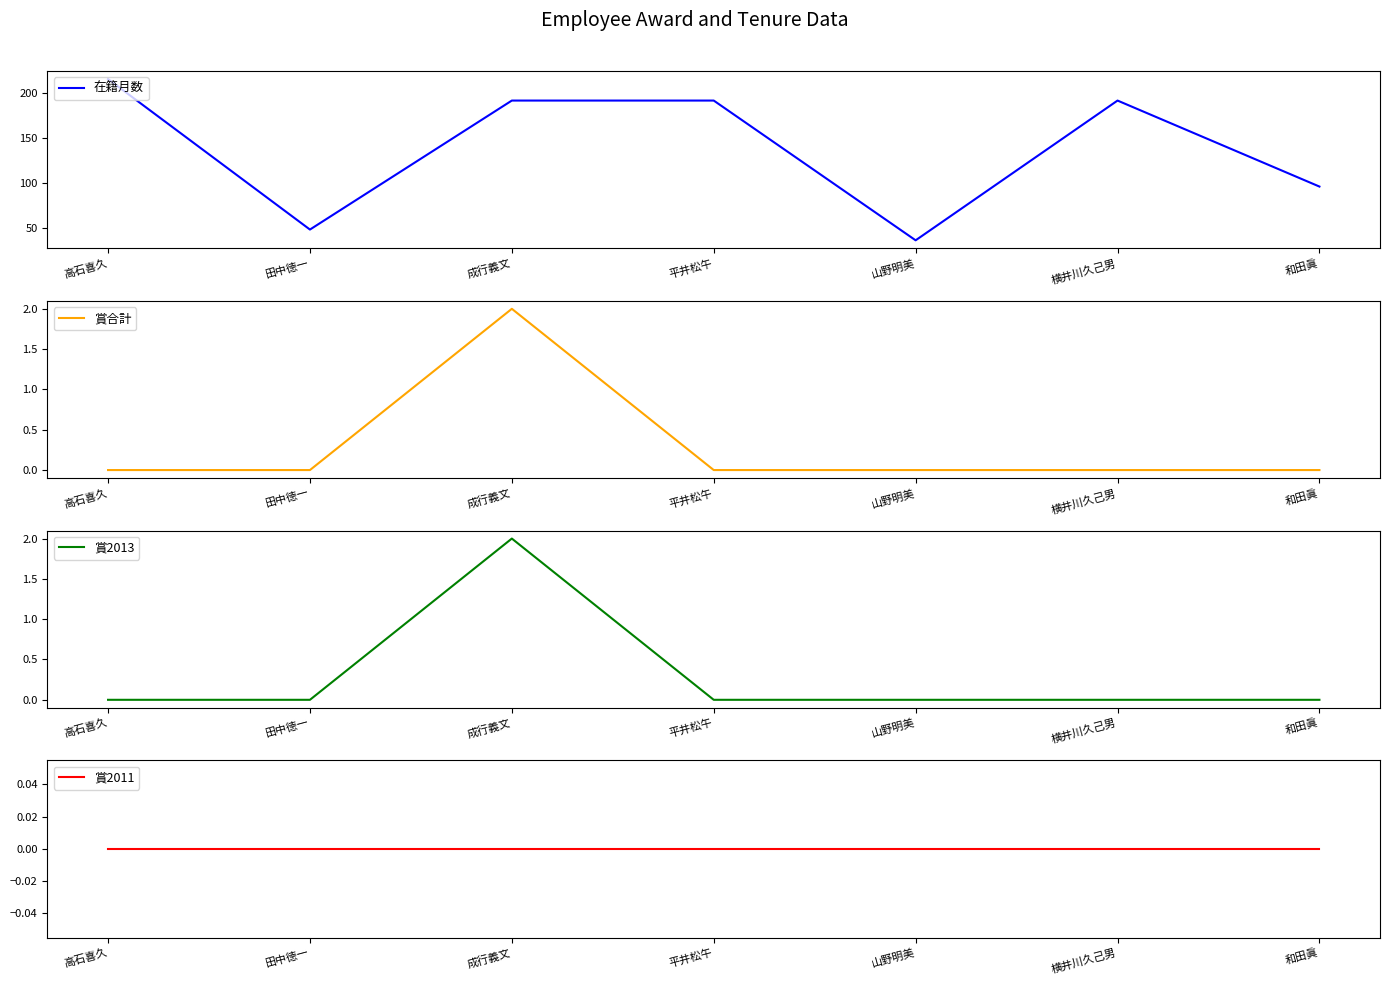

Reading right to left, what are all the values shown in this chart?

在籍月数: 96	192	36	192	192	48	216
賞合計: 0	0	0	0	2	0	0
賞2013: 0	0	0	0	2	0	0
賞2011: 0	0	0	0	0	0	0